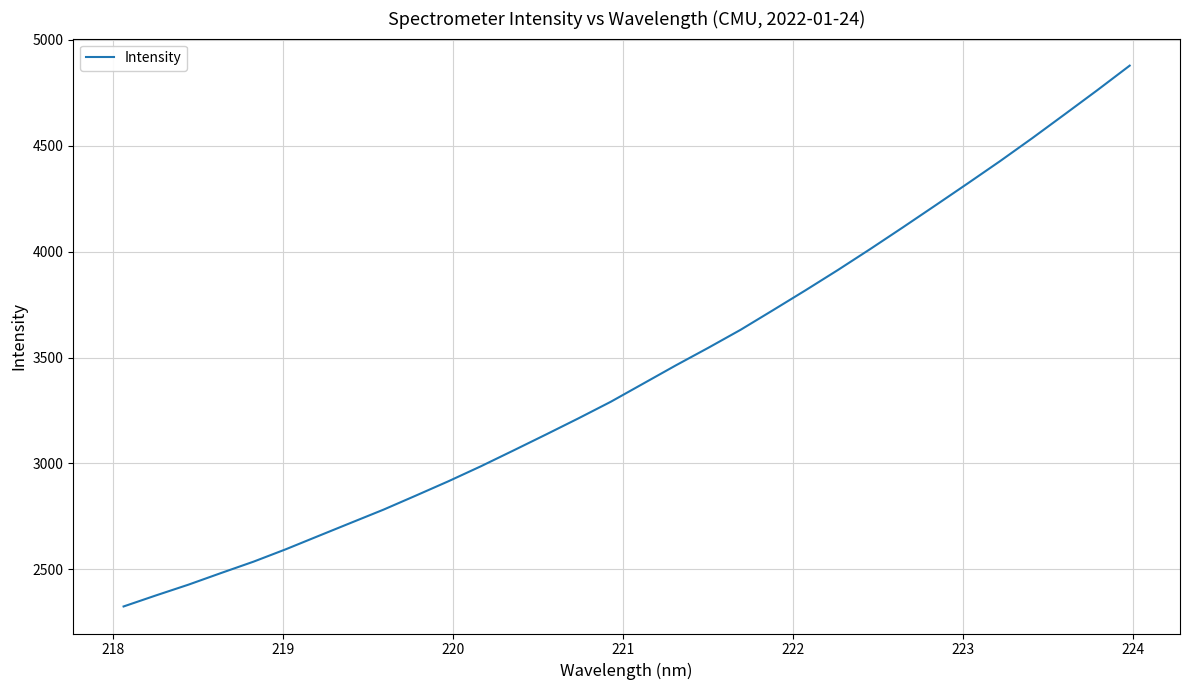

What is the difference between the maximum and minimum values?

2553.3